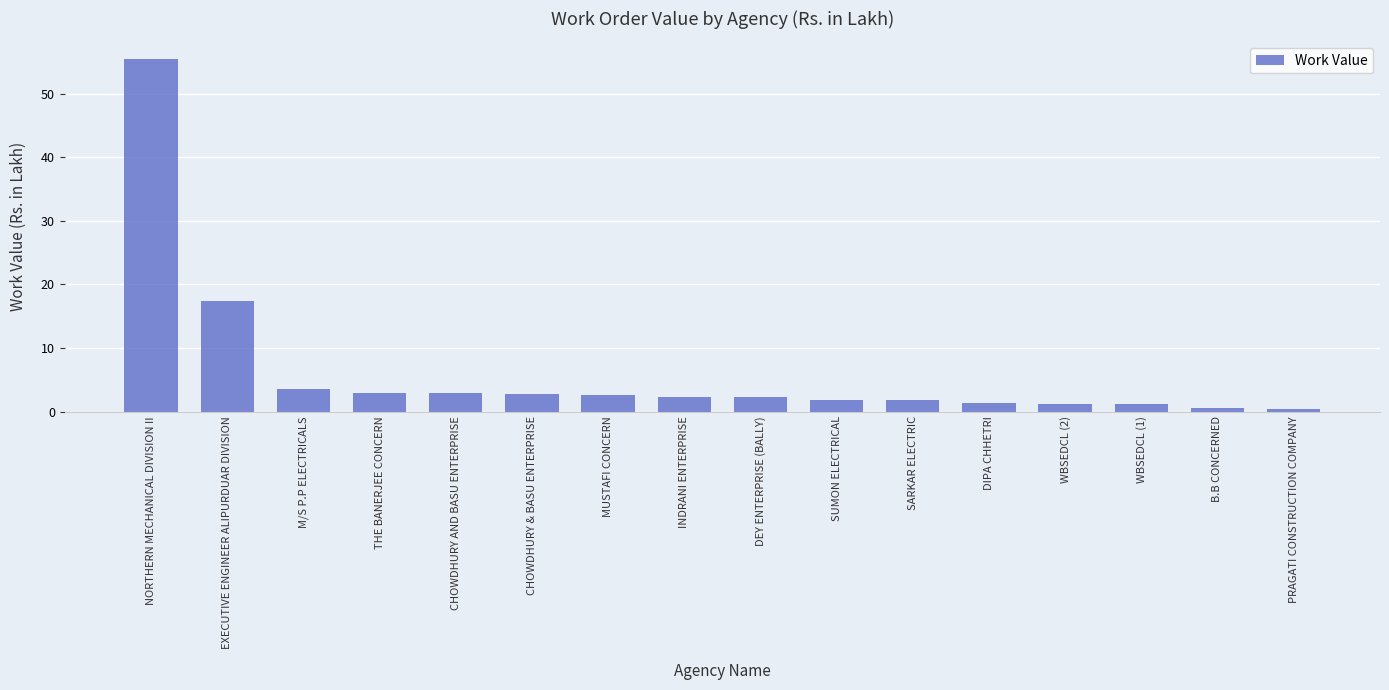

What is the label of the 12th bar from the right?

CHOWDHURY AND BASU ENTERPRISE